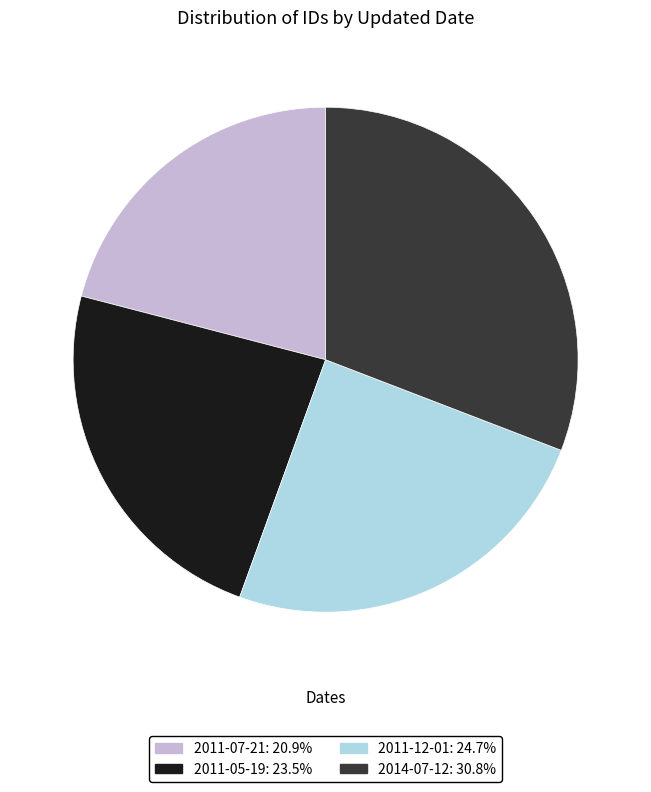

Count the number of slices in the pie.

4